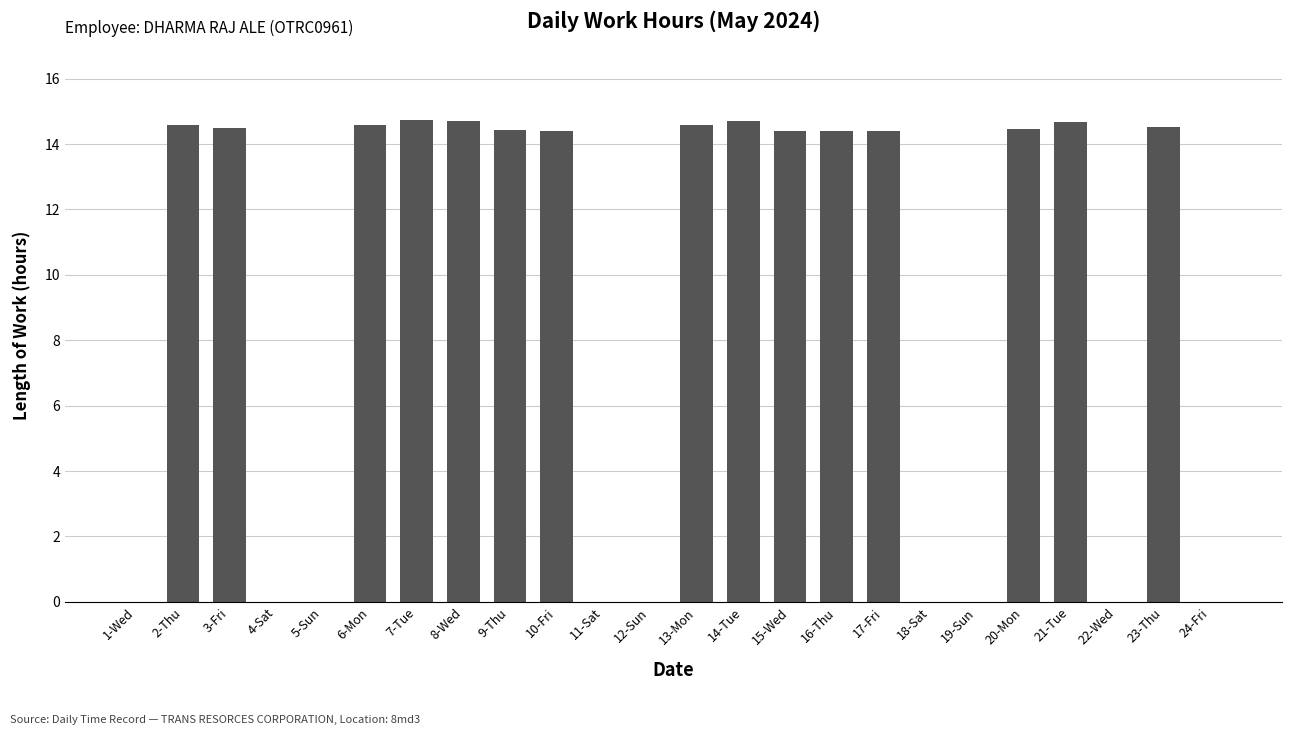

Is it true that the value at 11-Sat is 0.0?

True